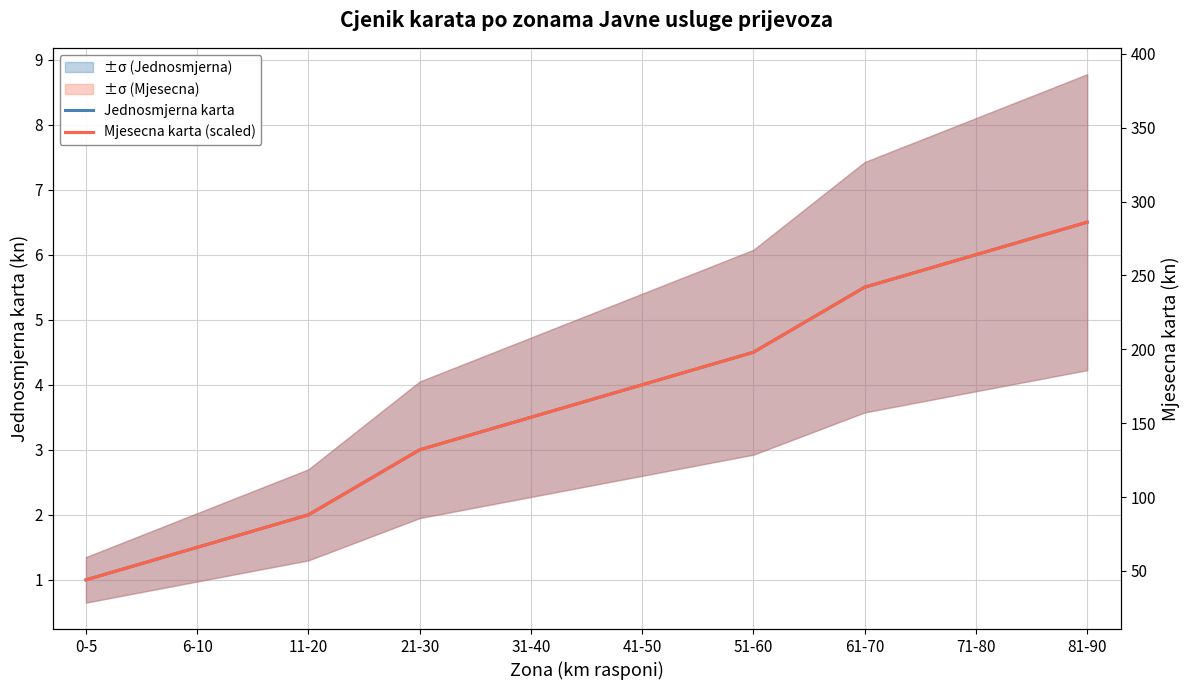

What is the difference between the Jednosmjerna karta values at 21-30 and 81-90?

3.5